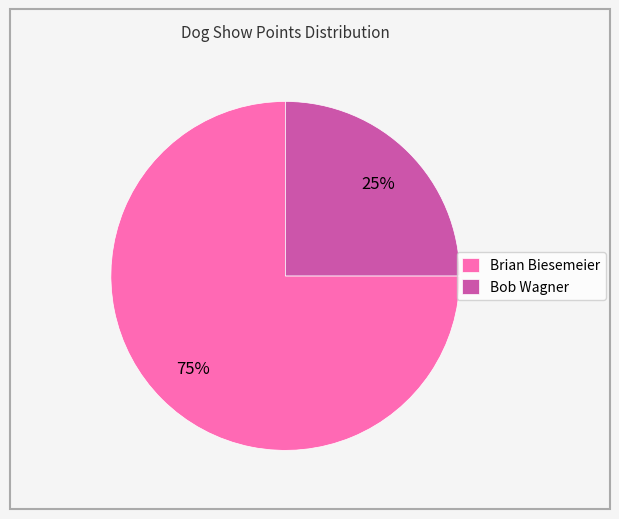

True or false: Brian Biesemeier accounts for 81% of the total.

False